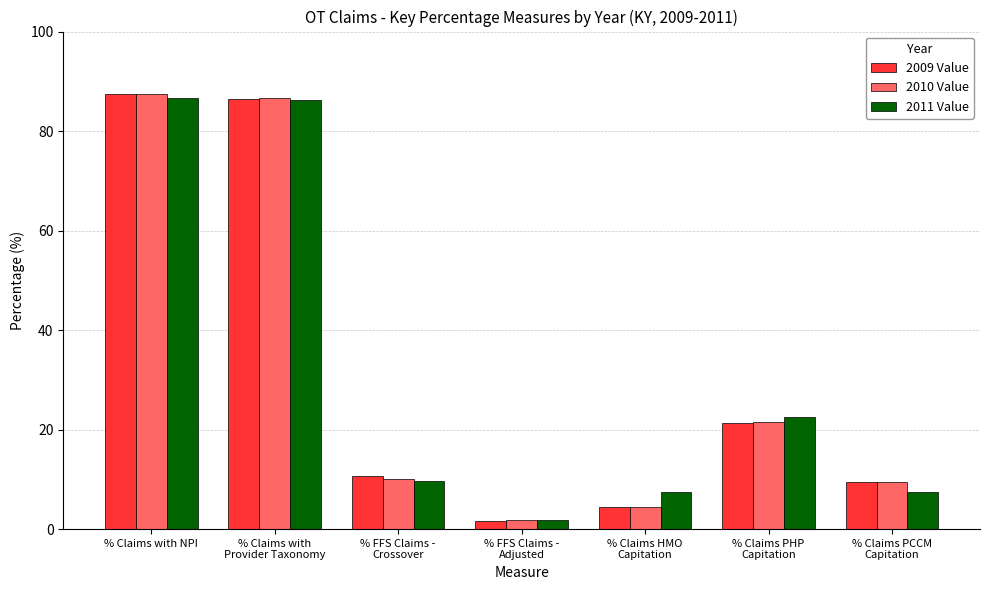

What is the minimum value for 2009 Value?

1.7